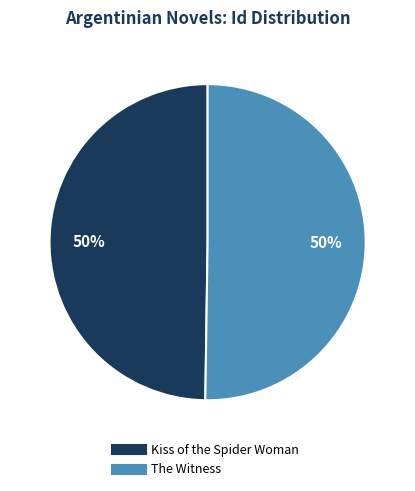

To the nearest percent, what is the combined percentage of Kiss of the Spider Woman and The Witness?

100%